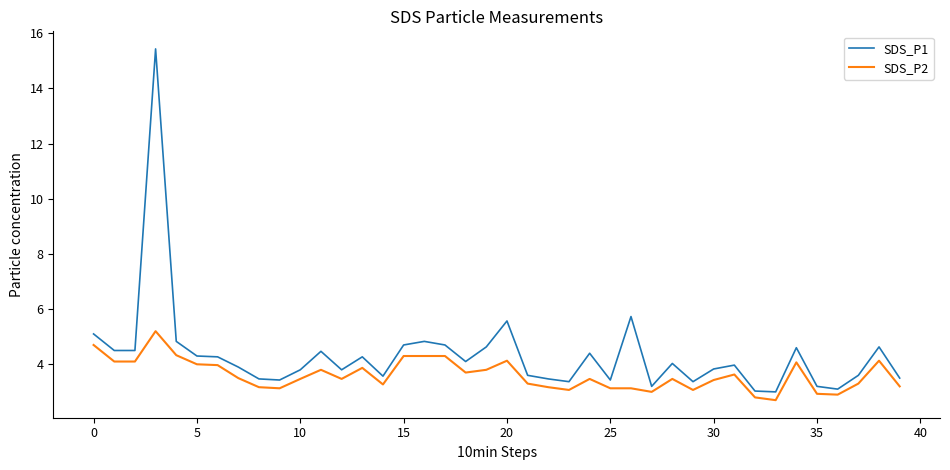

Which series has the largest range (max minus min)?

SDS_P1